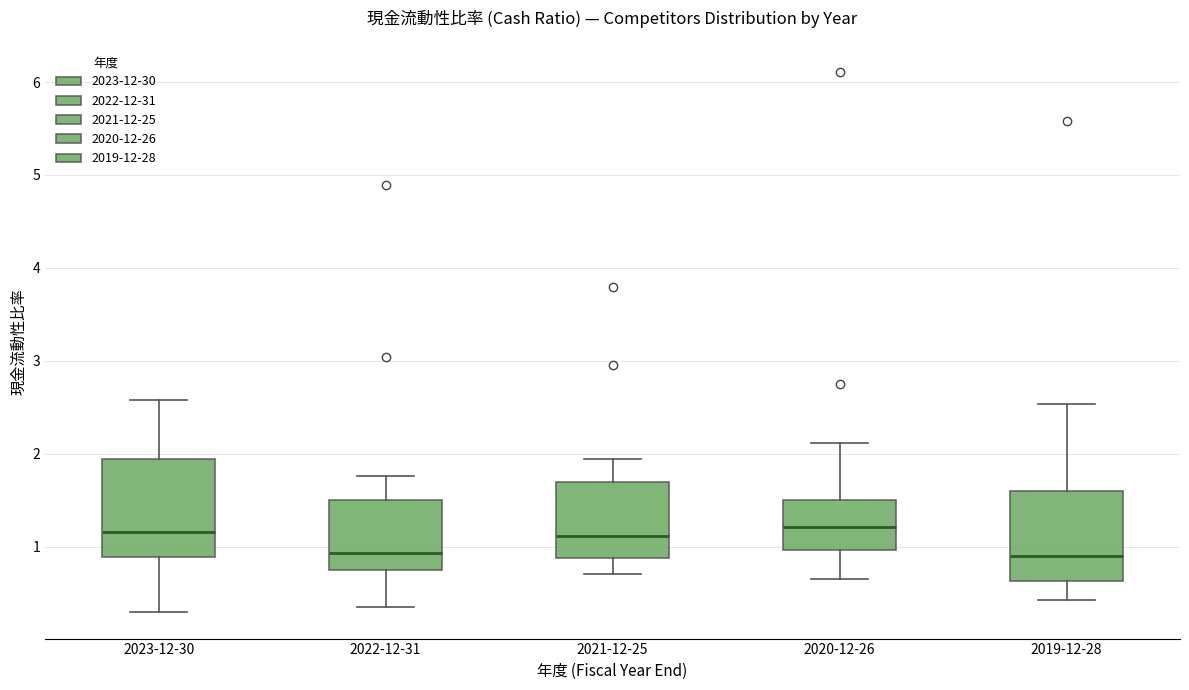

Where is the lower edge of the box for 2020-12-26 on the y-axis? The values are not printed on the chart, so give them approximately, as read against the axis.

1.0